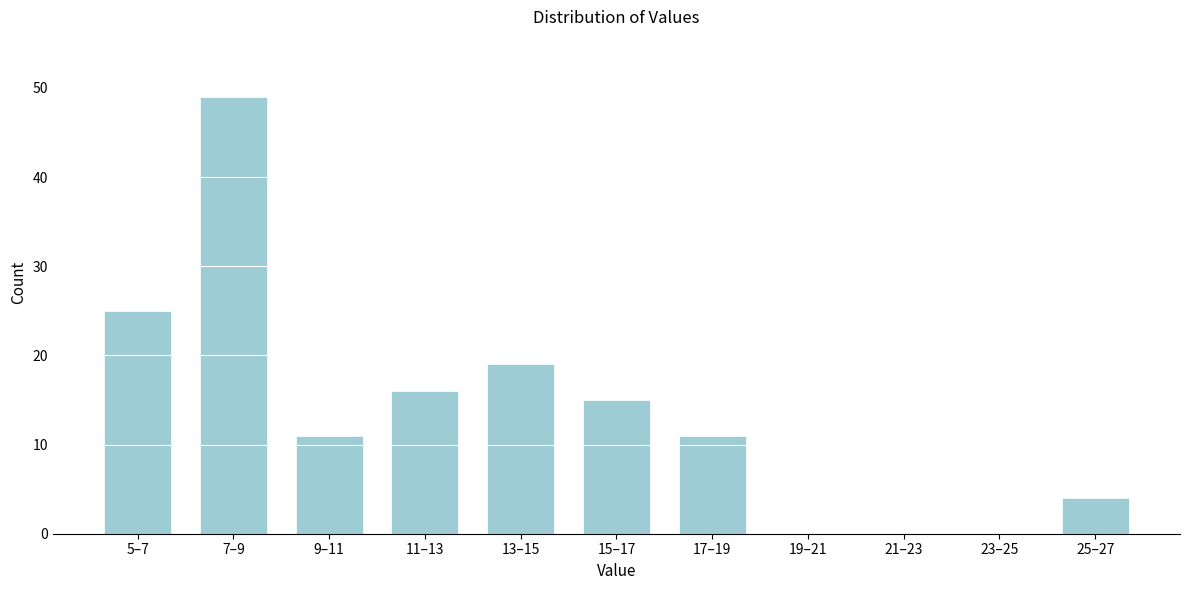

Reading left to right, extract all data points from this chart.

5–7=25	7–9=49	9–11=11	11–13=16	13–15=19	15–17=15	17–19=11	19–21=0	21–23=0	23–25=0	25–27=4